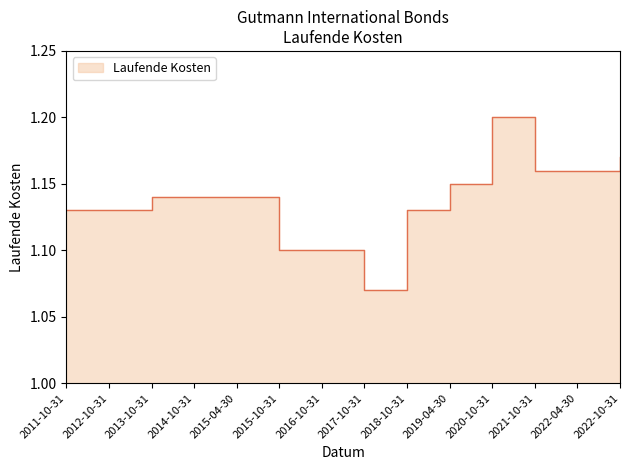

How many values are between 1 and 2?

14